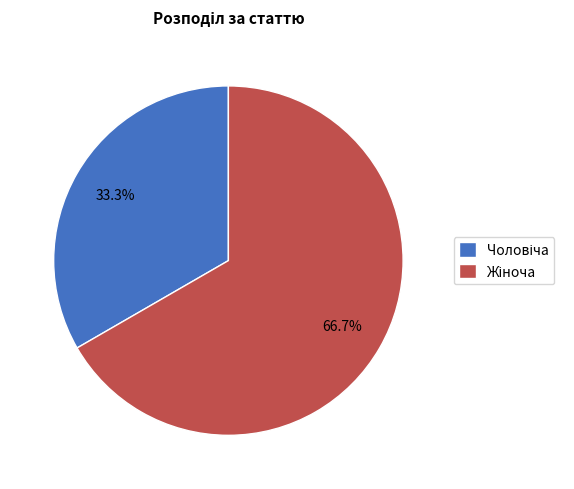

Which slice is the smallest?

Чоловіча